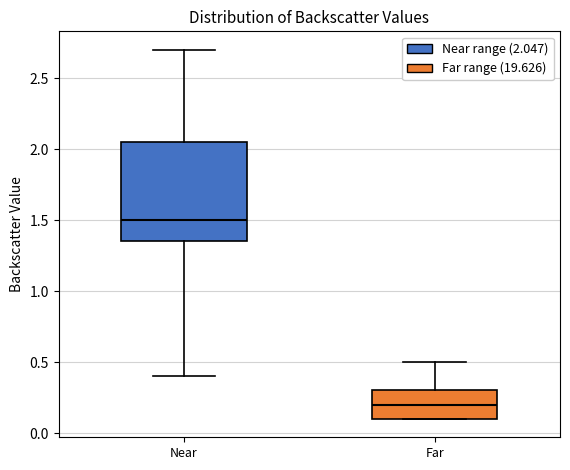

Comparing the boxes themselves (not the whiskers), which one is the tallest?

Near